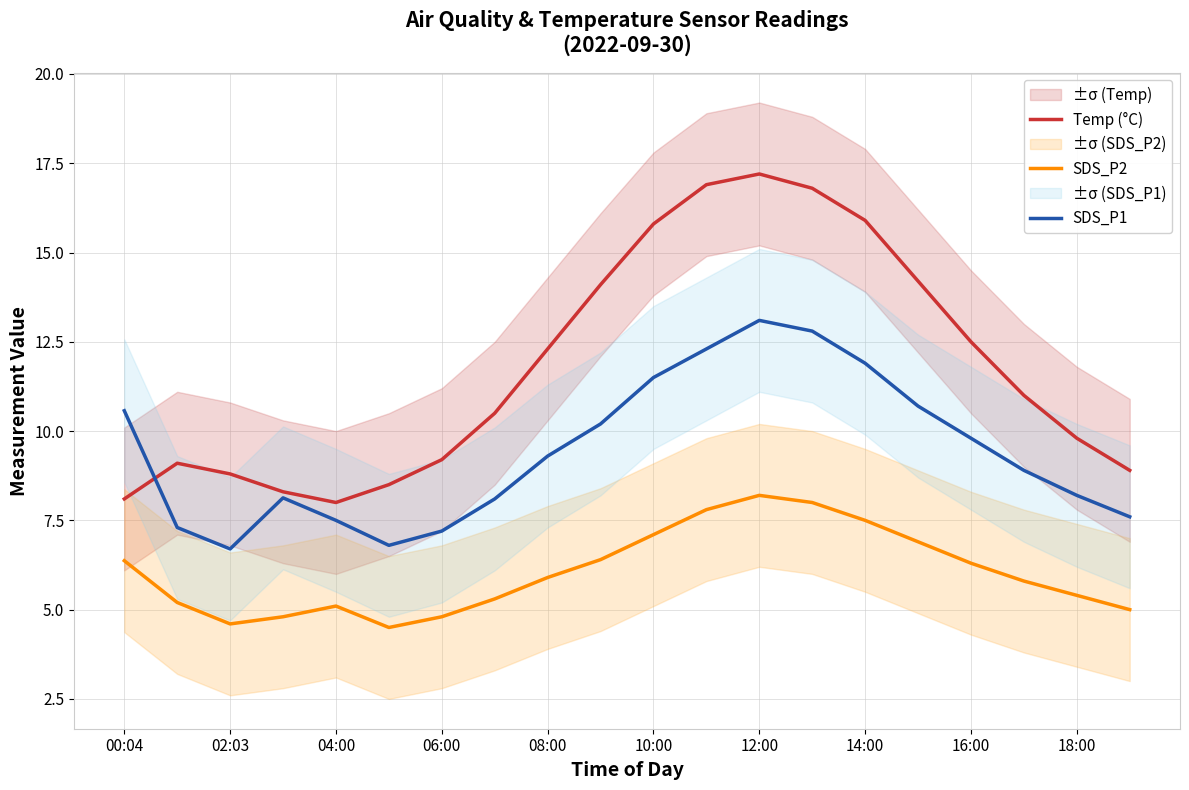

List the series in order of their overall mean, highest first.

Temp (°C), SDS_P1, SDS_P2